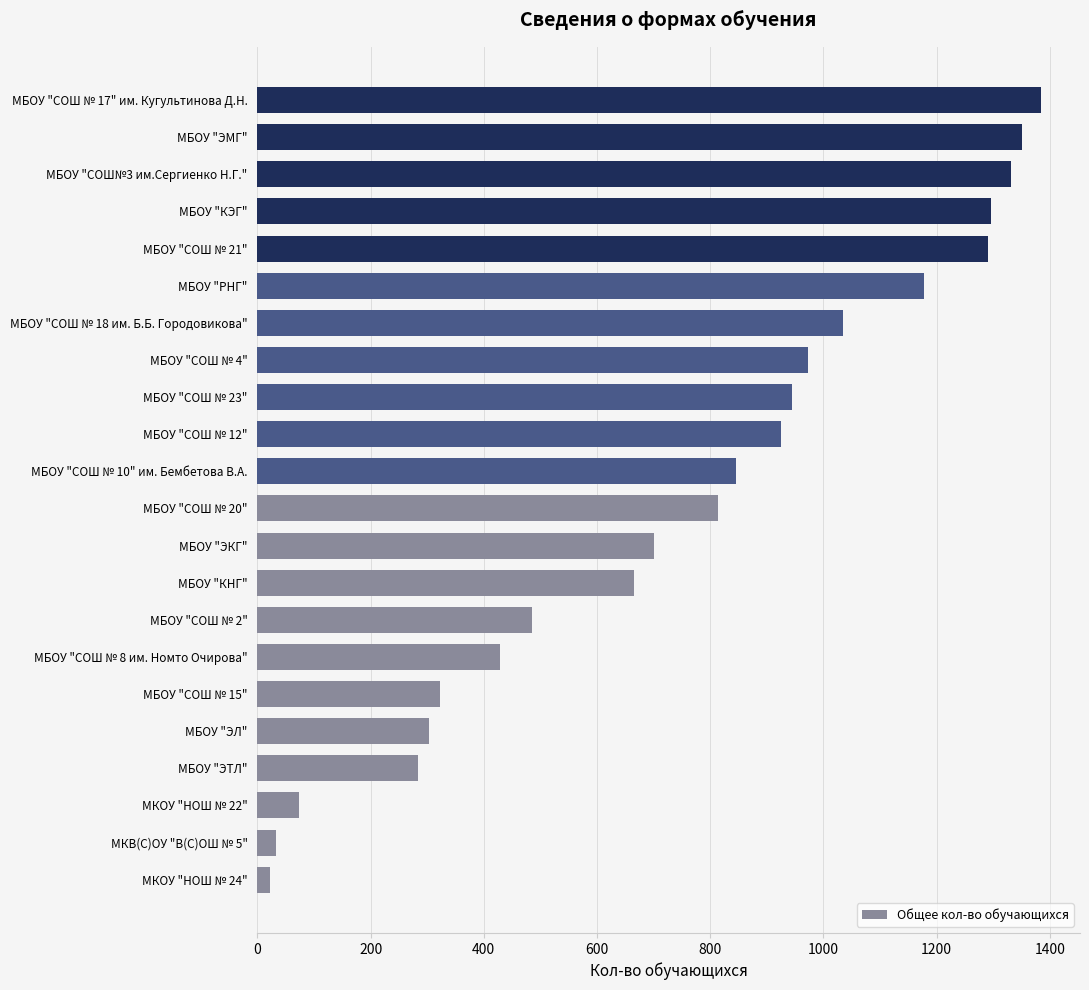

What is the difference between the second highest and minimum values?

1328